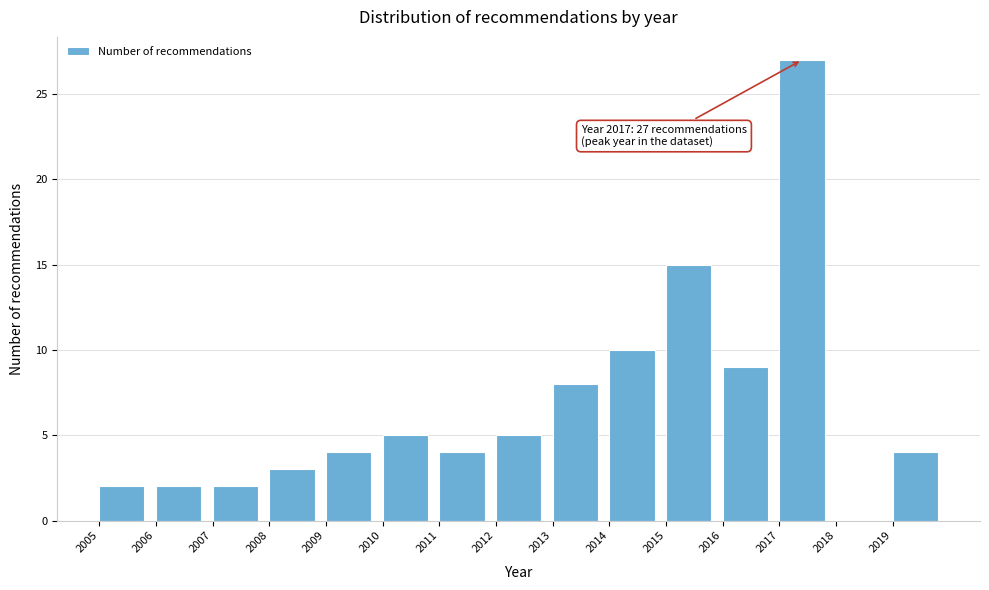

Which range on the x-axis has the tallest bar?

2017 to 2018